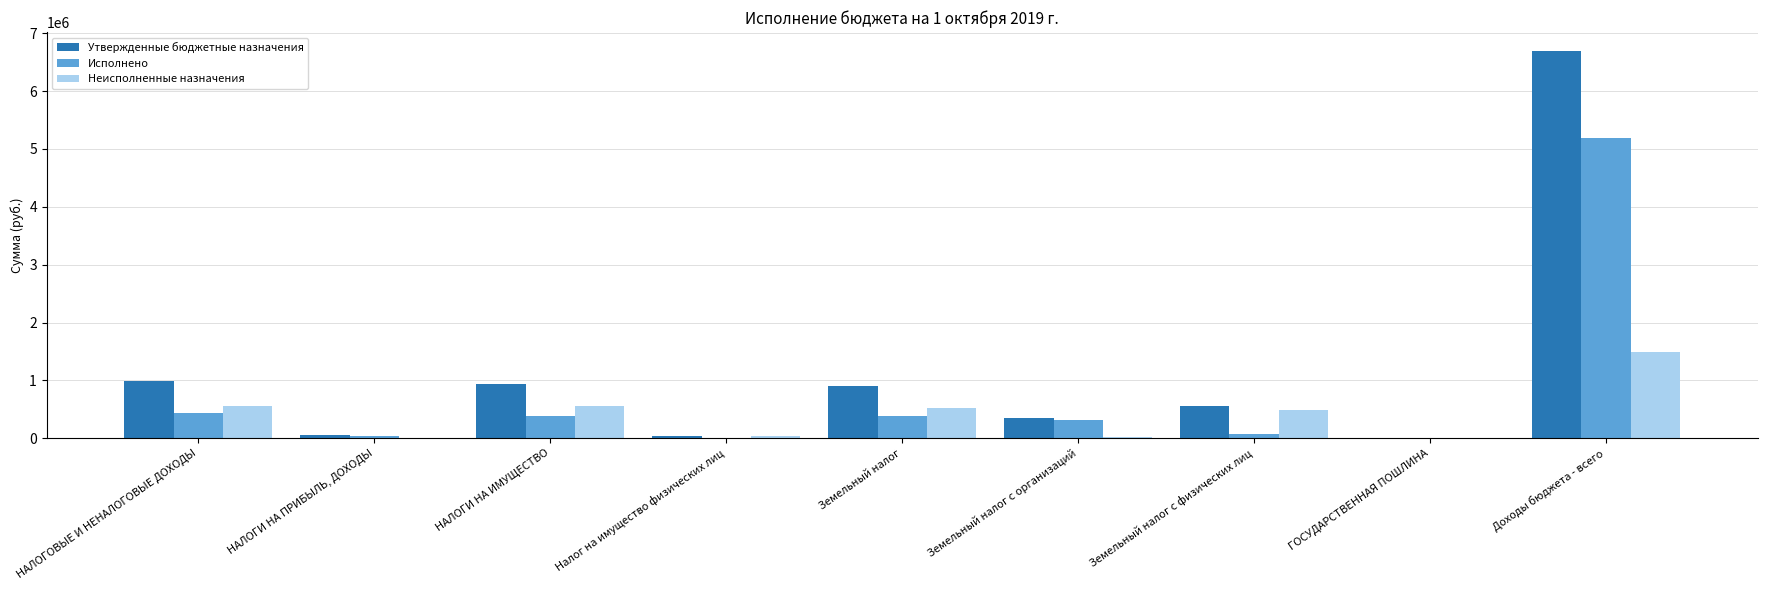

At which label does Неисполненные назначения reach its peak?

Доходы бюджета - всего